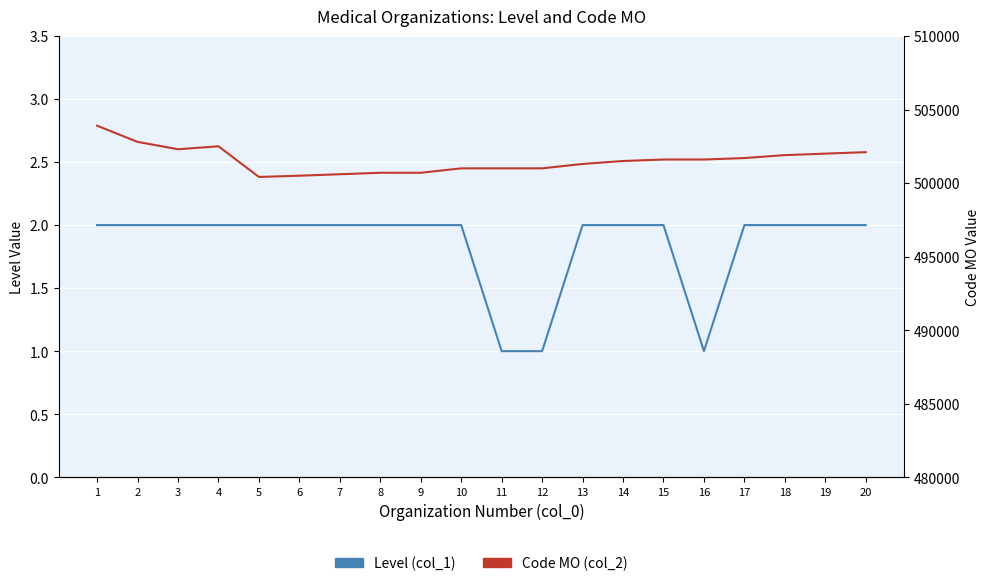

Read the Level (col_1) value at 1.

2